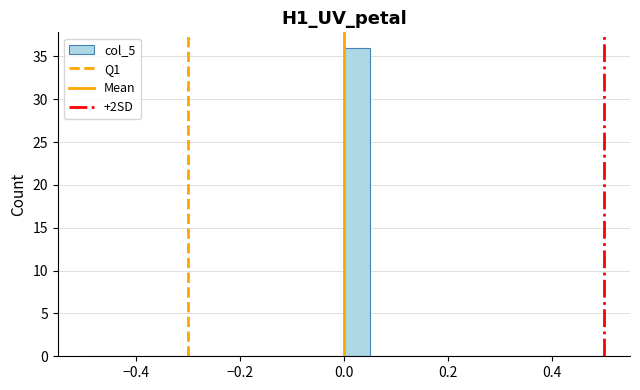

Read against the x-axis, roughly where is the centre of the tallest bar?

0.02